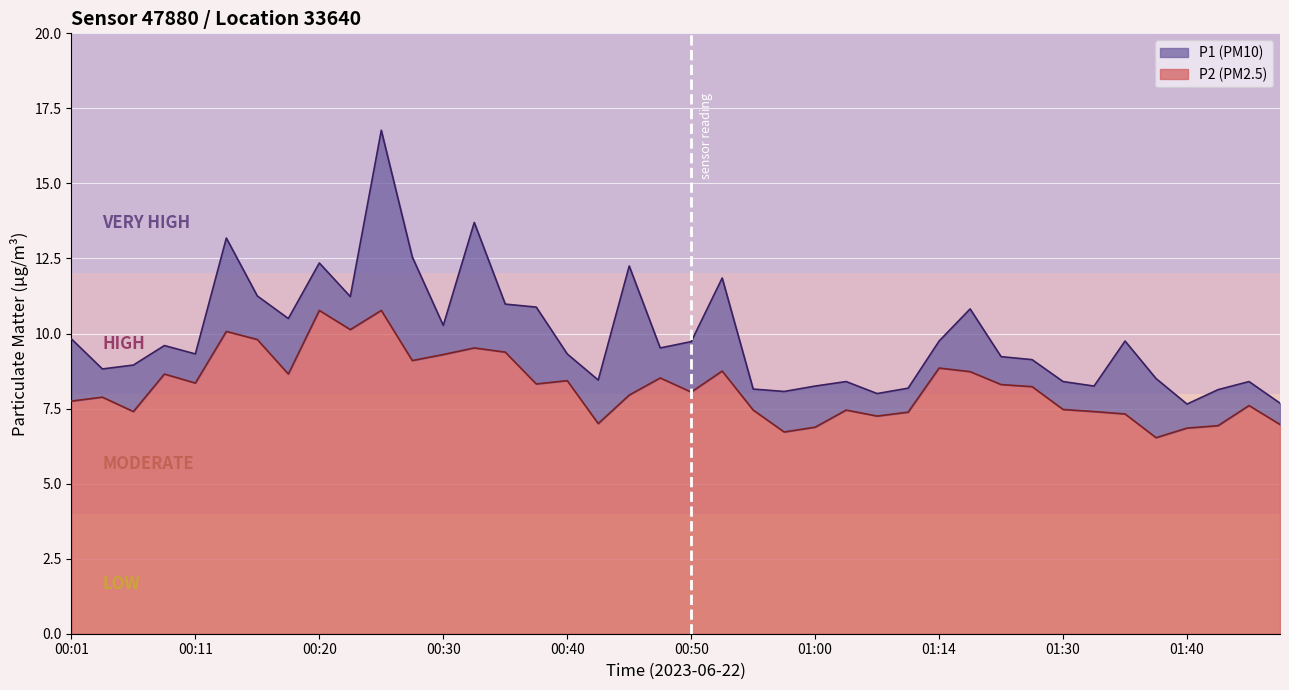

Is it true that P1 equals 2.5 at 00:45?

False